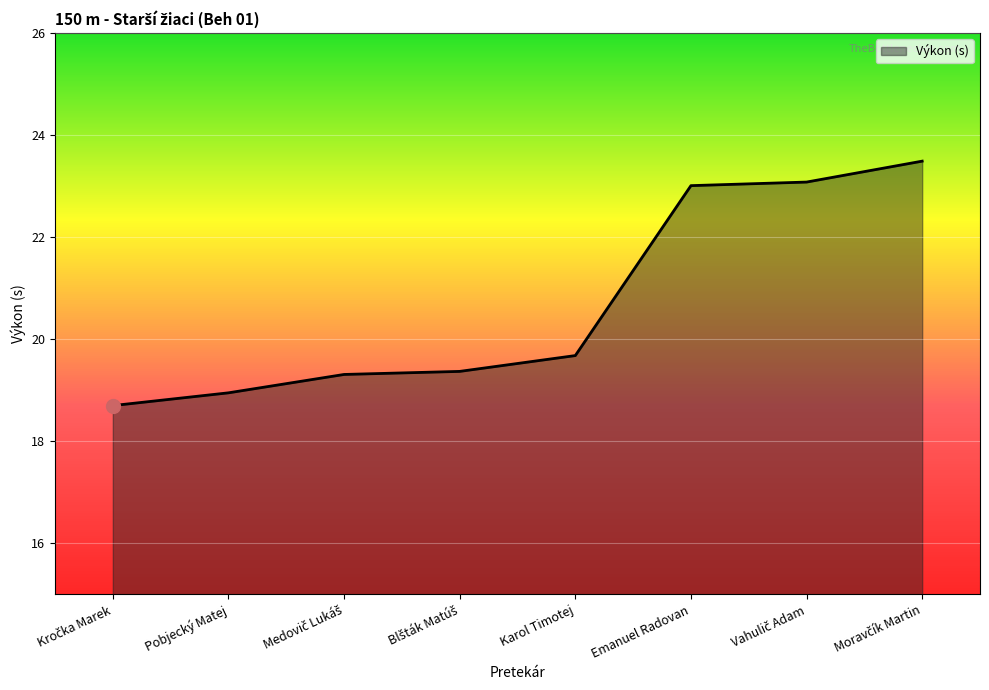

What is the difference between the maximum and minimum values?

4.8